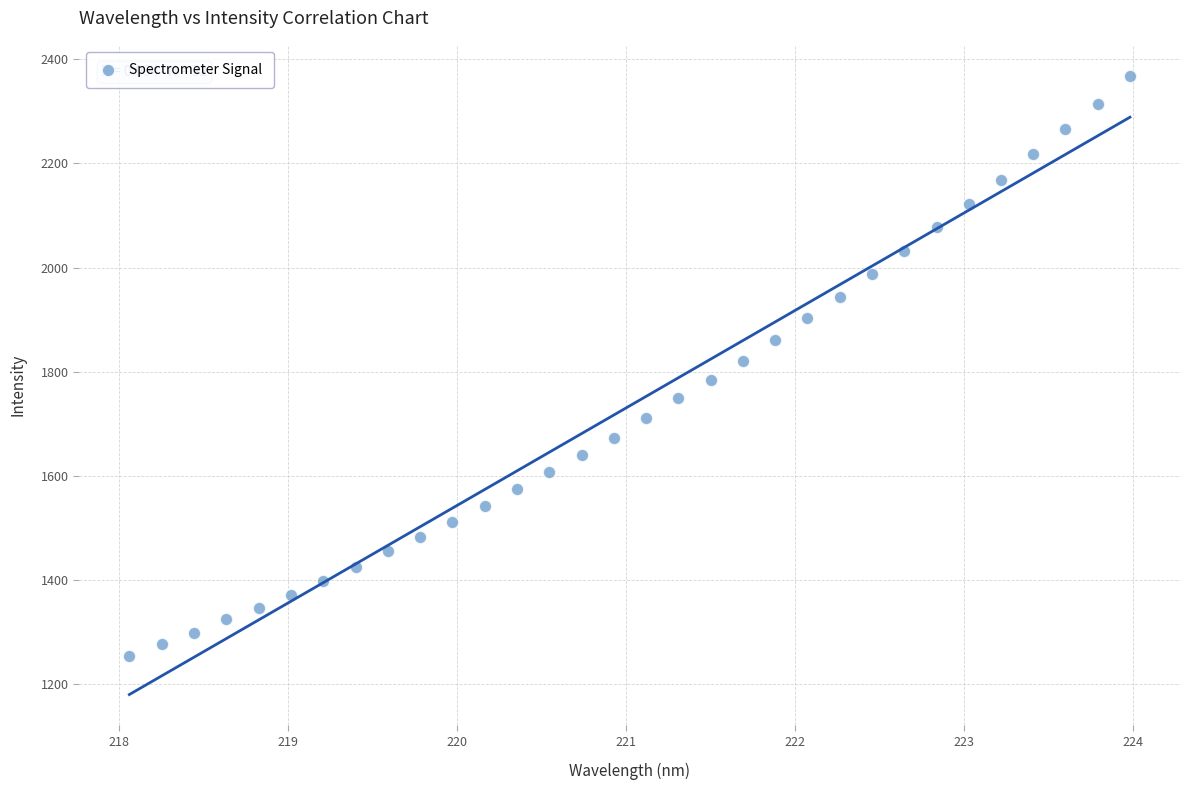

What is the range of Y values (max minus min)?

1115.2